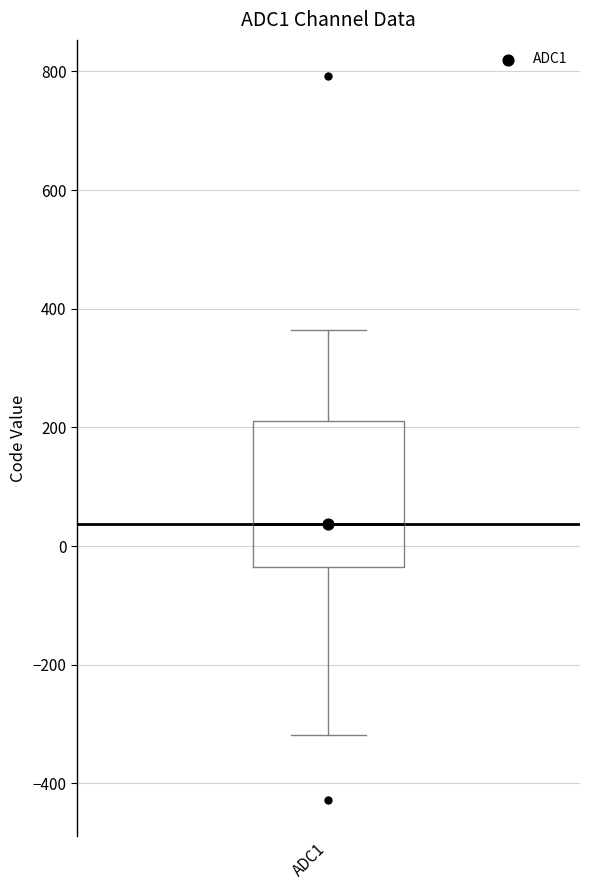

Where does the upper whisker of the box for ADC1 end on the y-axis? The values are not printed on the chart, so give them approximately, as read against the axis.

360